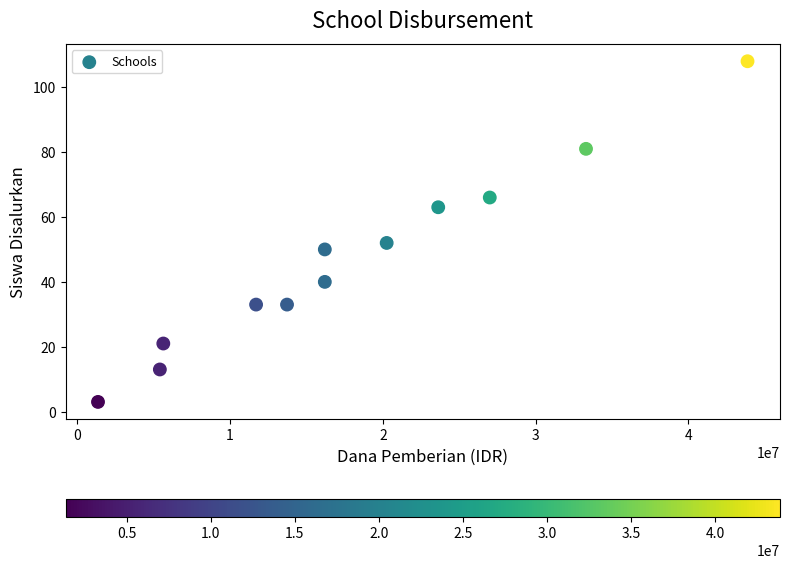

What Y value in the scatter plot is closest to 55?

52